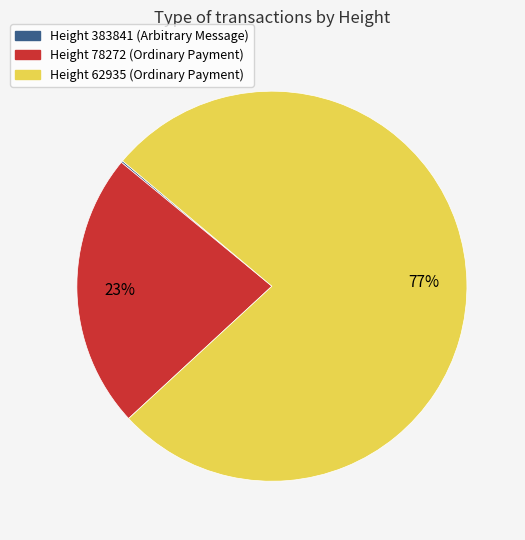

What is the majority slice?

Height 62935 (Ordinary Payment)